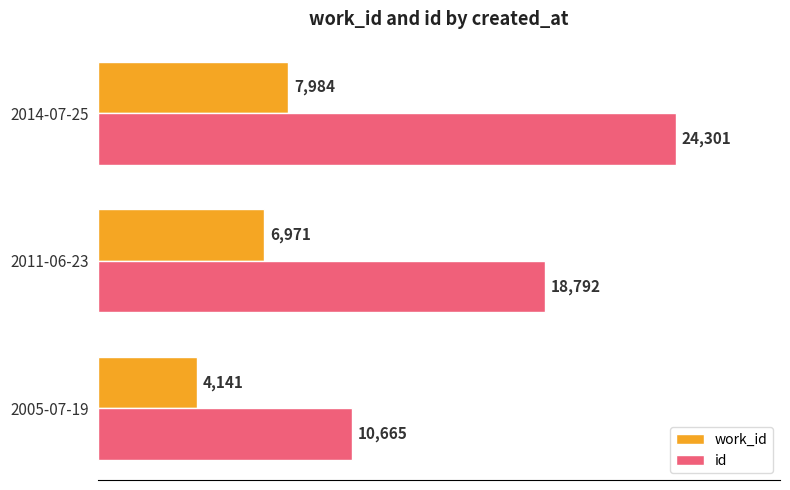

Which series has the largest total across all categories?

id